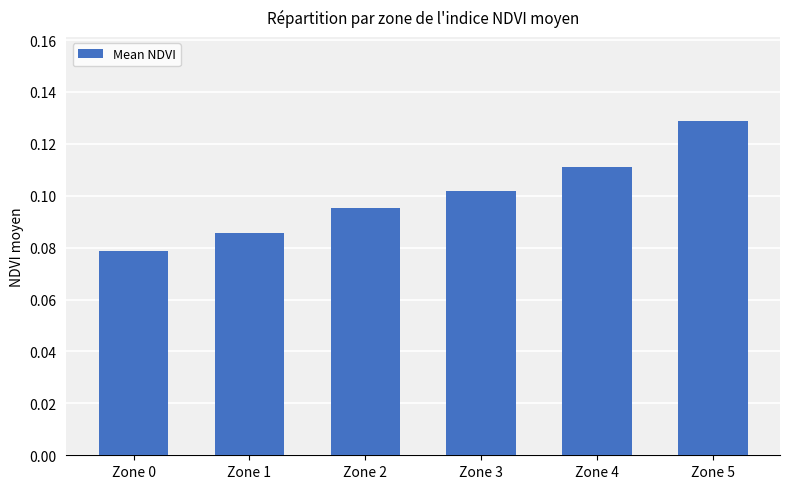

Which has a higher value, Zone 5 or Zone 0?

Zone 5